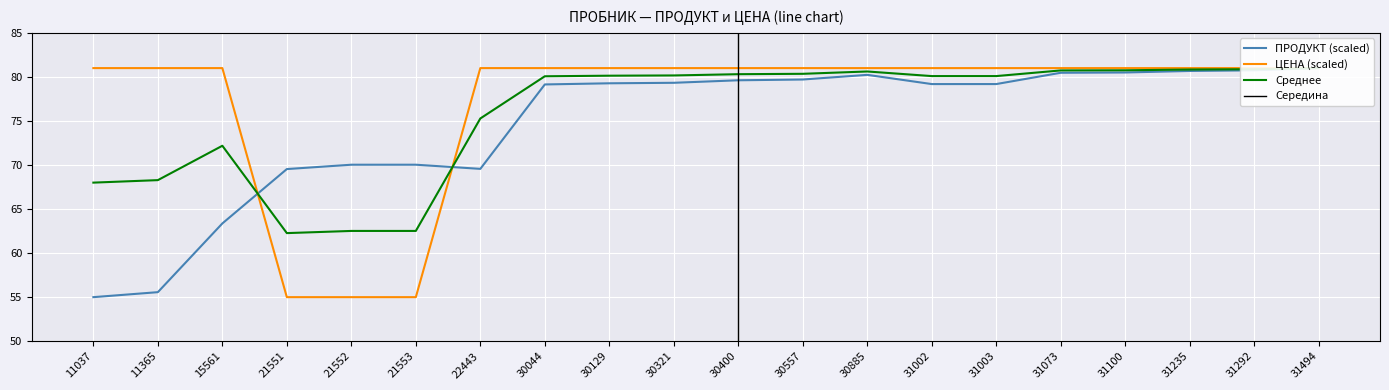

What is the difference between the maximum and minimum values in the ПРОДУКТ series?

26.0